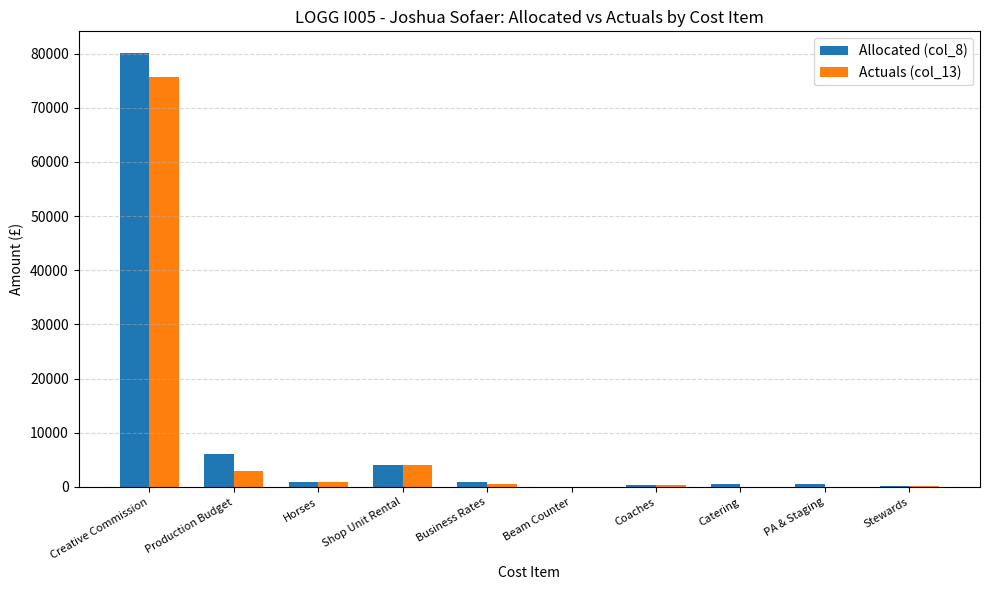

What is the sum of all Allocated (col_8) values?

93908.8